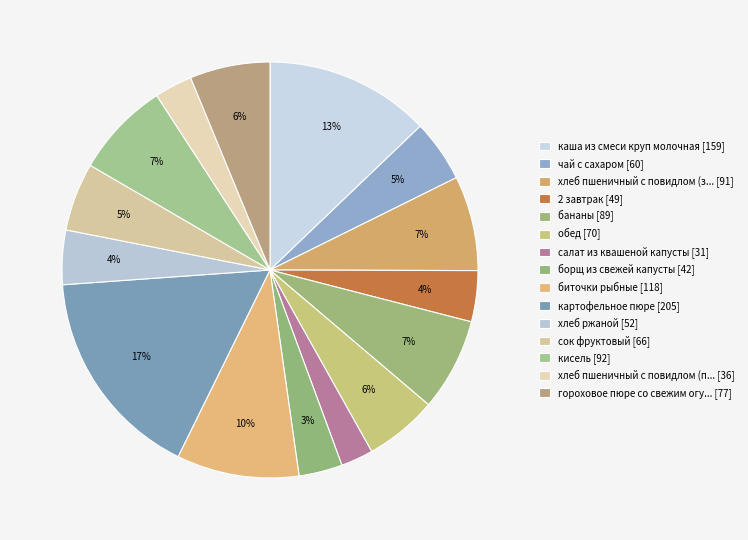

How many slices are in this pie chart?

15